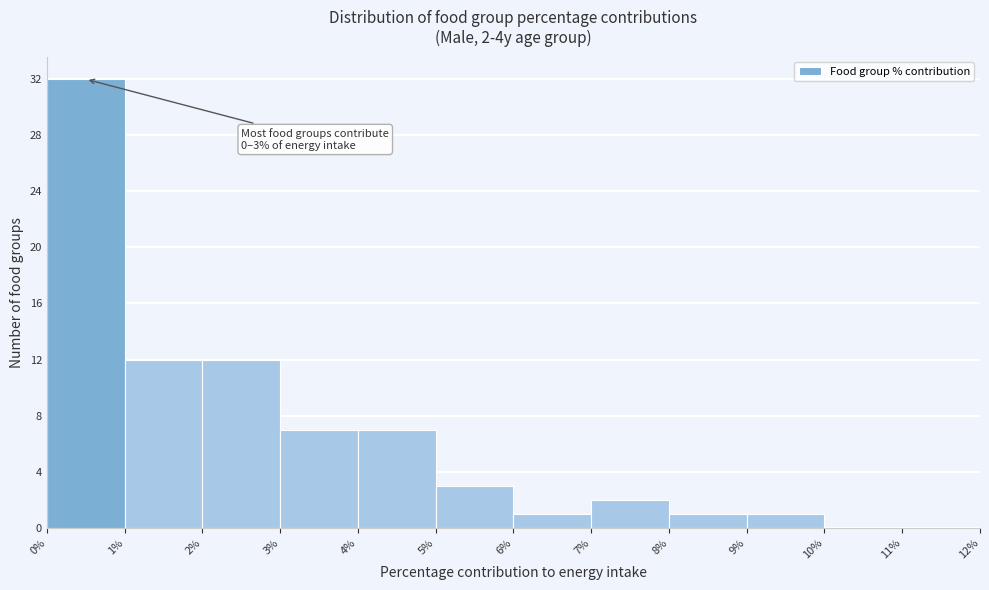

Over which range of the x-axis is the bar tallest?

0% to 1%